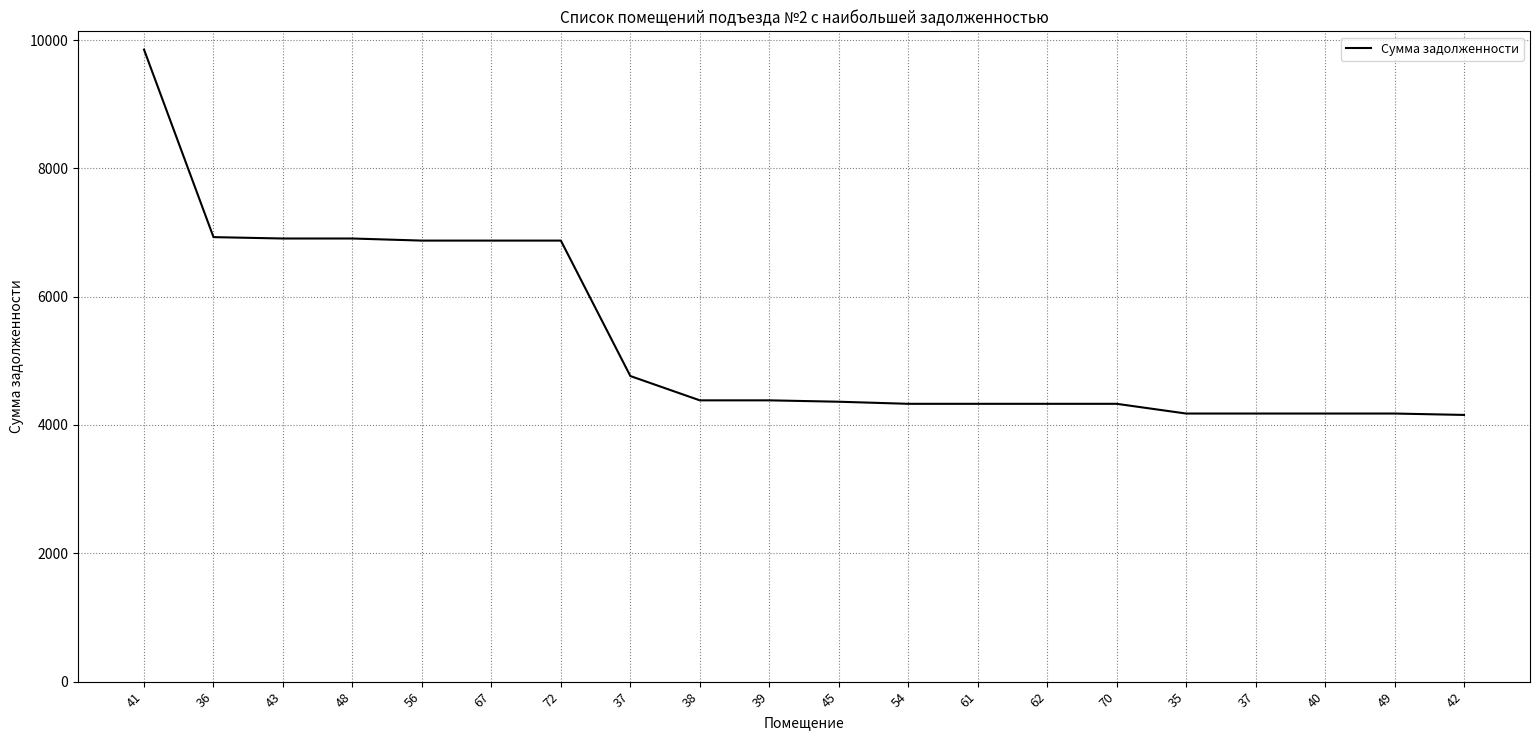

What is the label of the 14th point from the left?

62